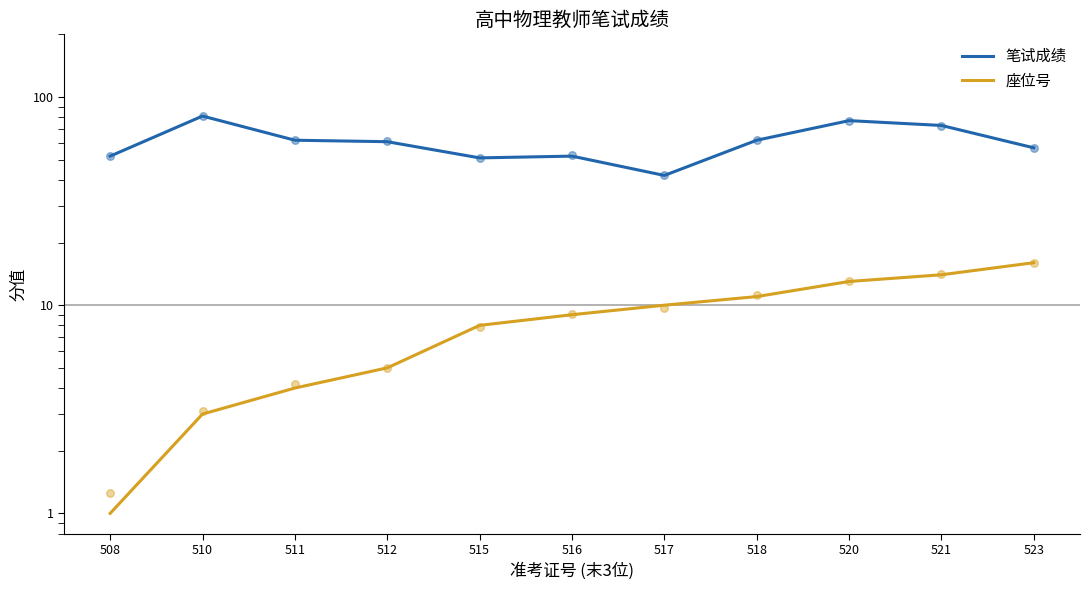

Is the value of 座位号 at 521 greater than the value of 笔试成绩 at 508?

No